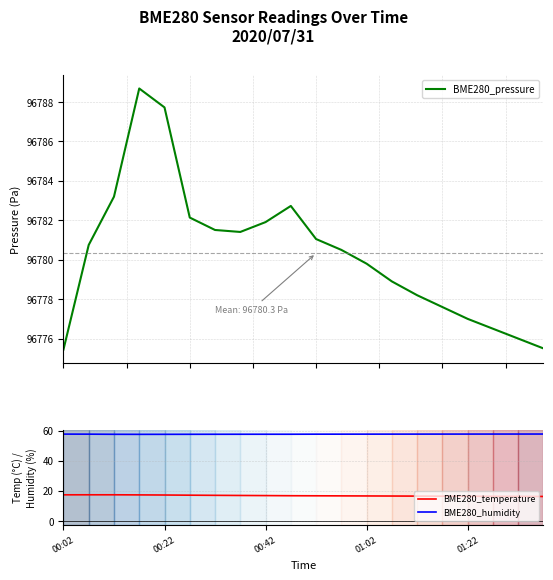

What is the difference between the second highest and second lowest values in the BME280_temperature series?

1.1